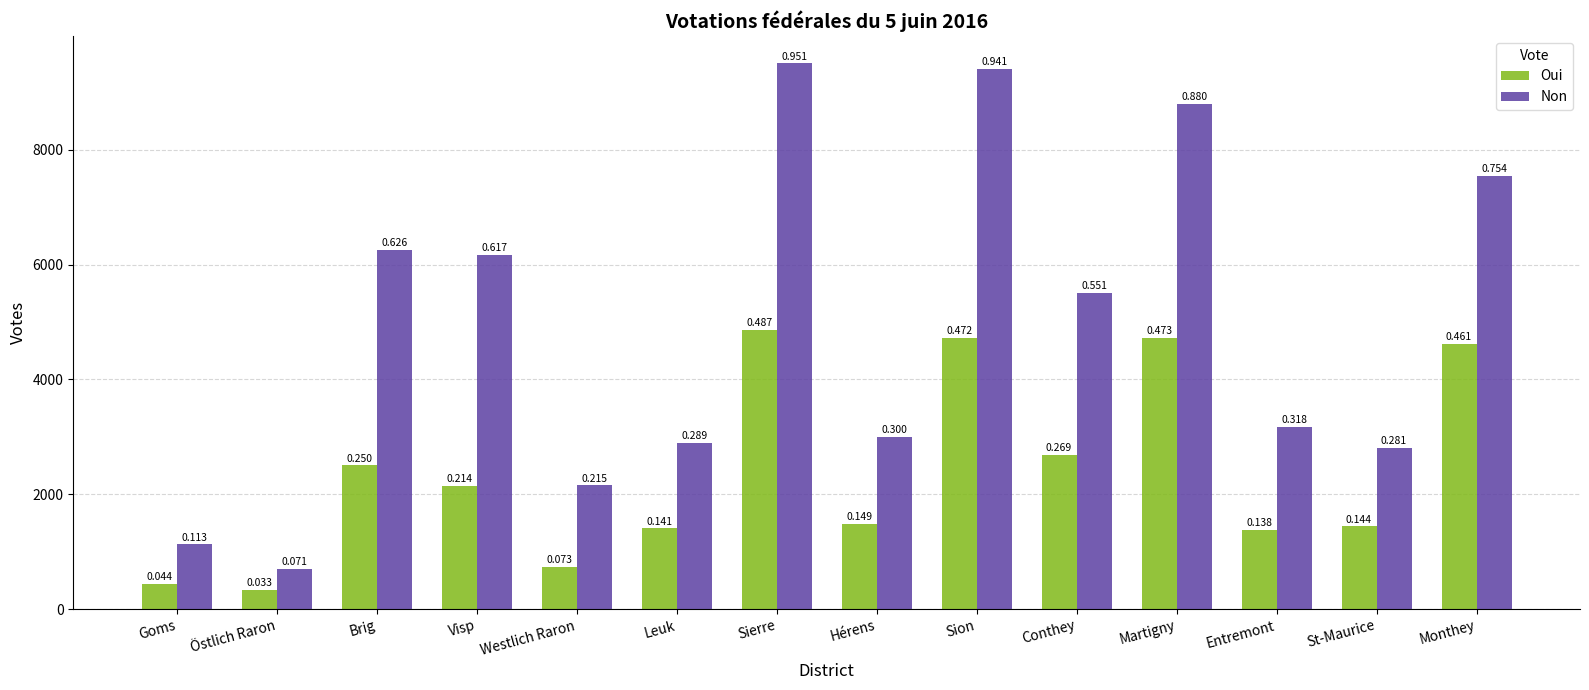

Does the chart contain any negative values?

No